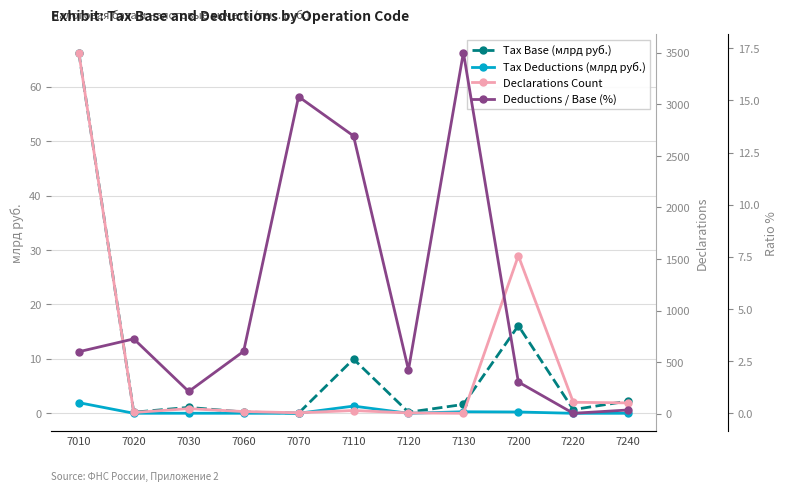

How many interior local valleys does the Tax Deductions (млрд руб.) series have?

4